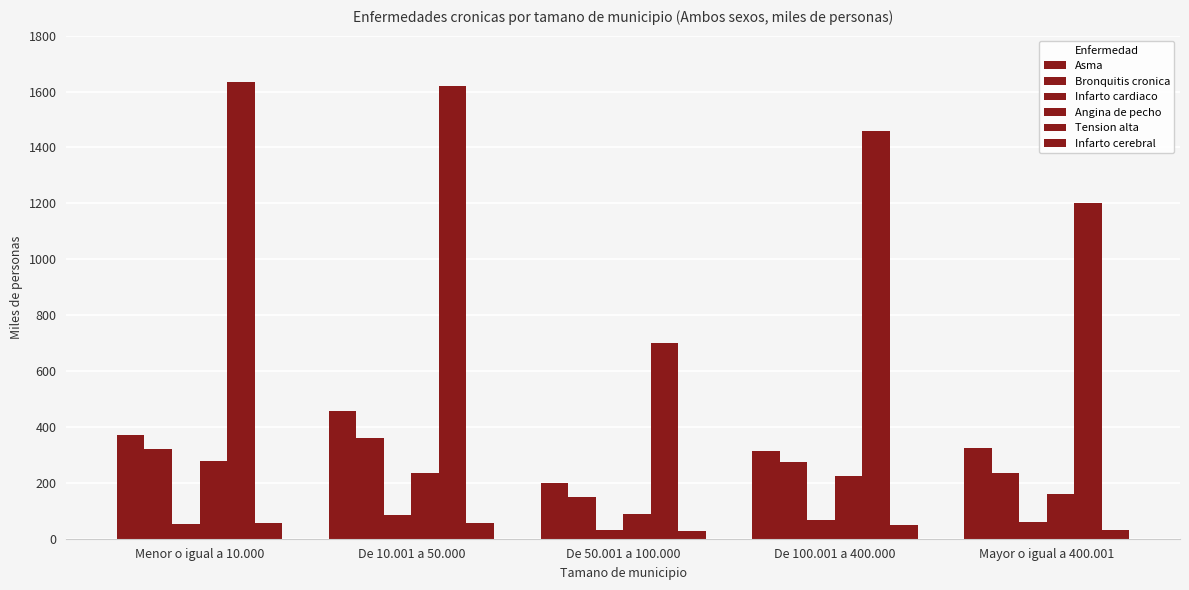

What is the difference between the maximum and minimum values in the Bronquitis cronica series?

210.5